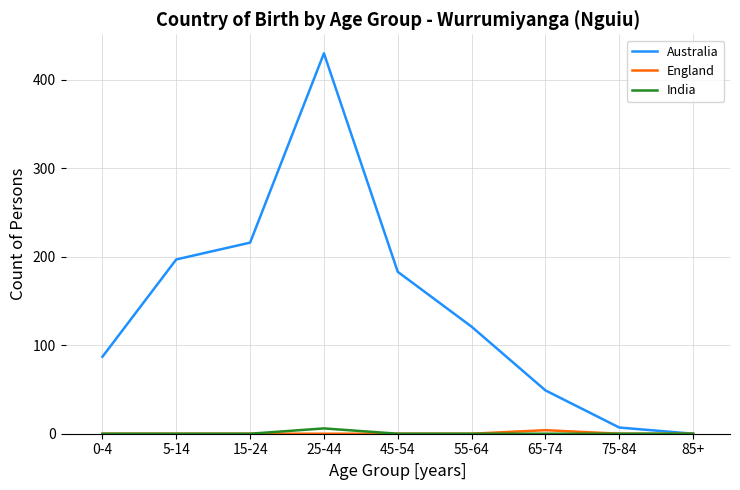

What position from the right is 15-24?

7